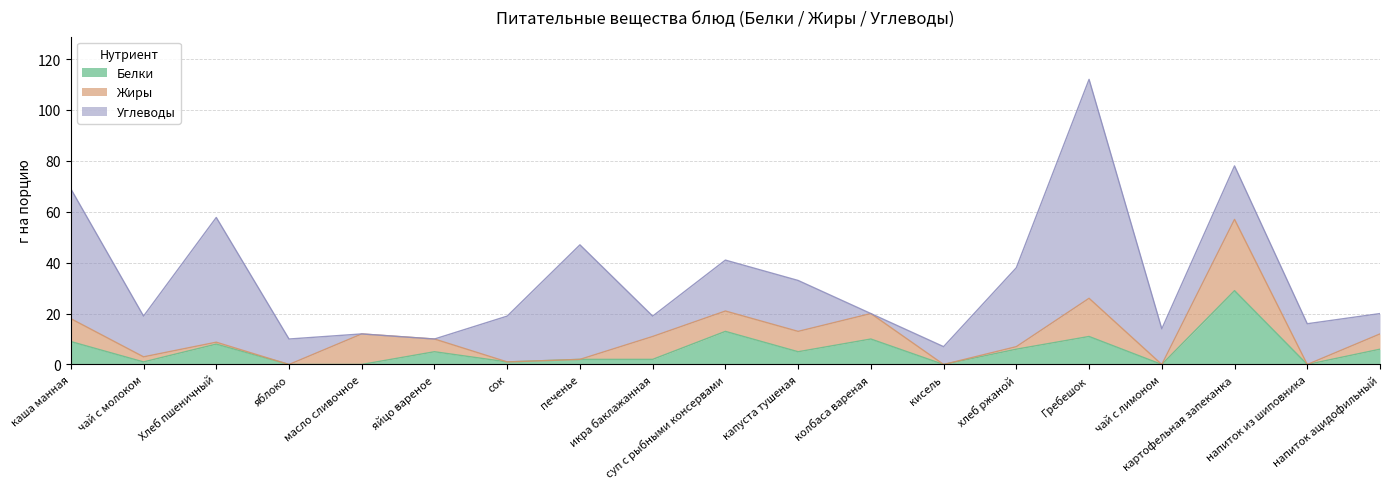

Which series has the largest total across all categories?

Углеводы